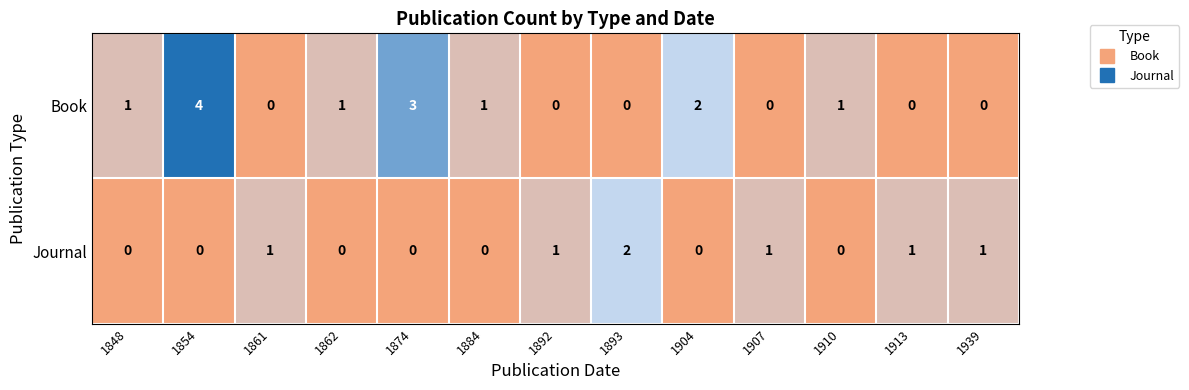

Rank the series by their average value, from lowest to highest.

Journal, Book